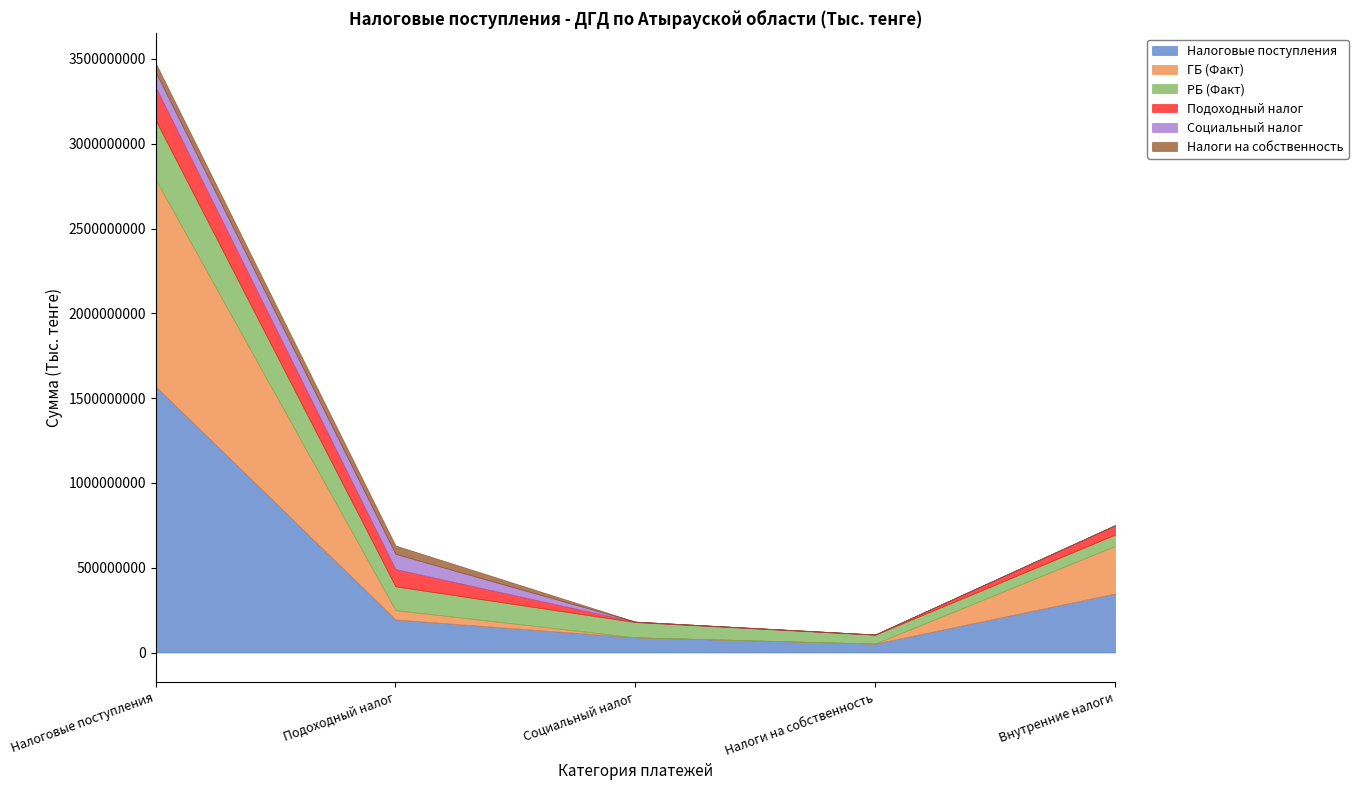

What is the maximum value for Подоходный налог?

194977398